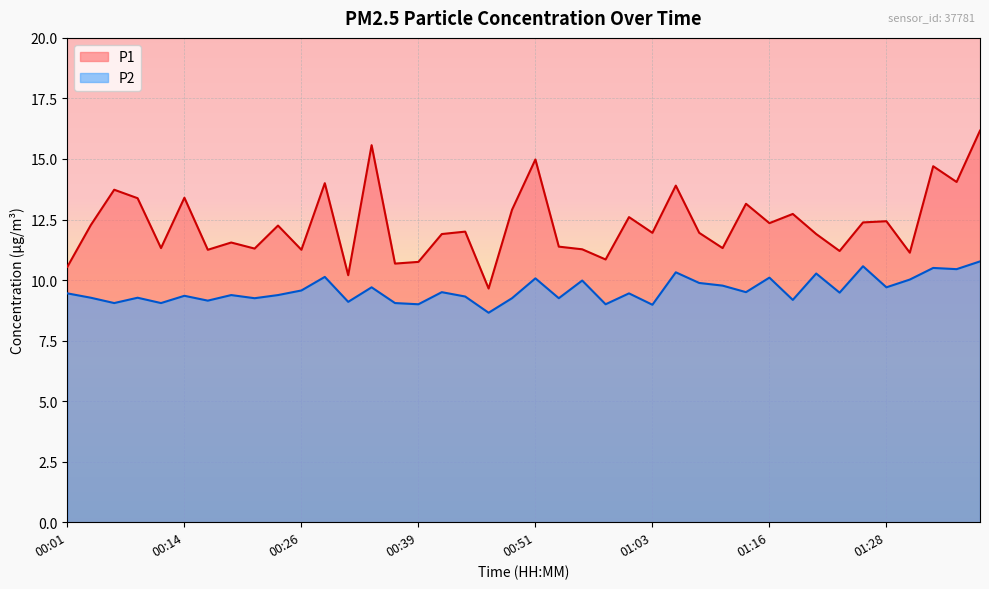

Between 00:11 and 00:39, which series saw the biggest shift?

P1